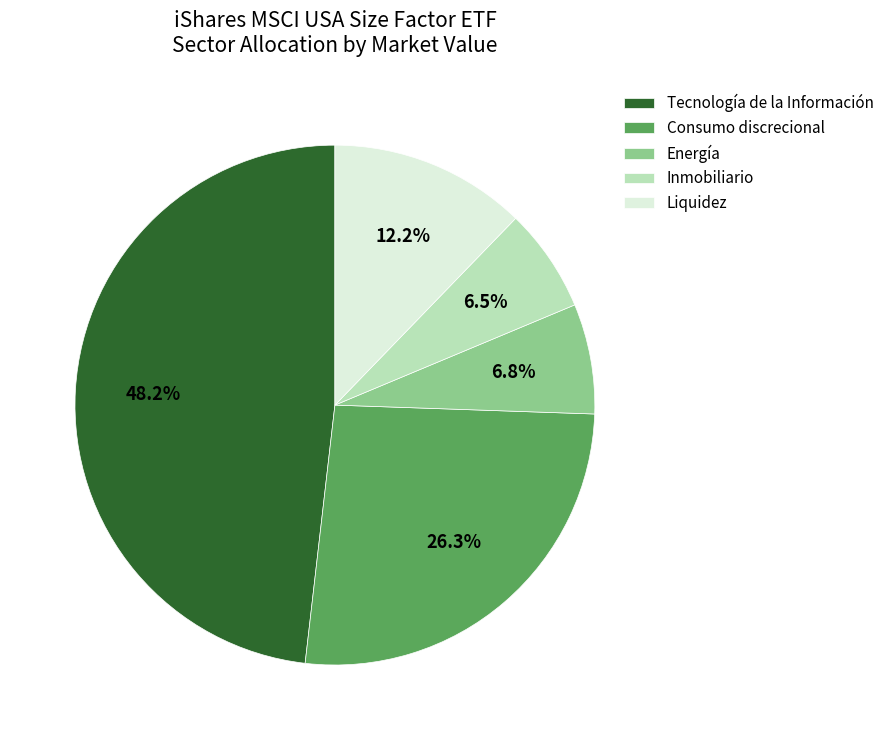

Is Inmobiliario the majority of the pie?

No